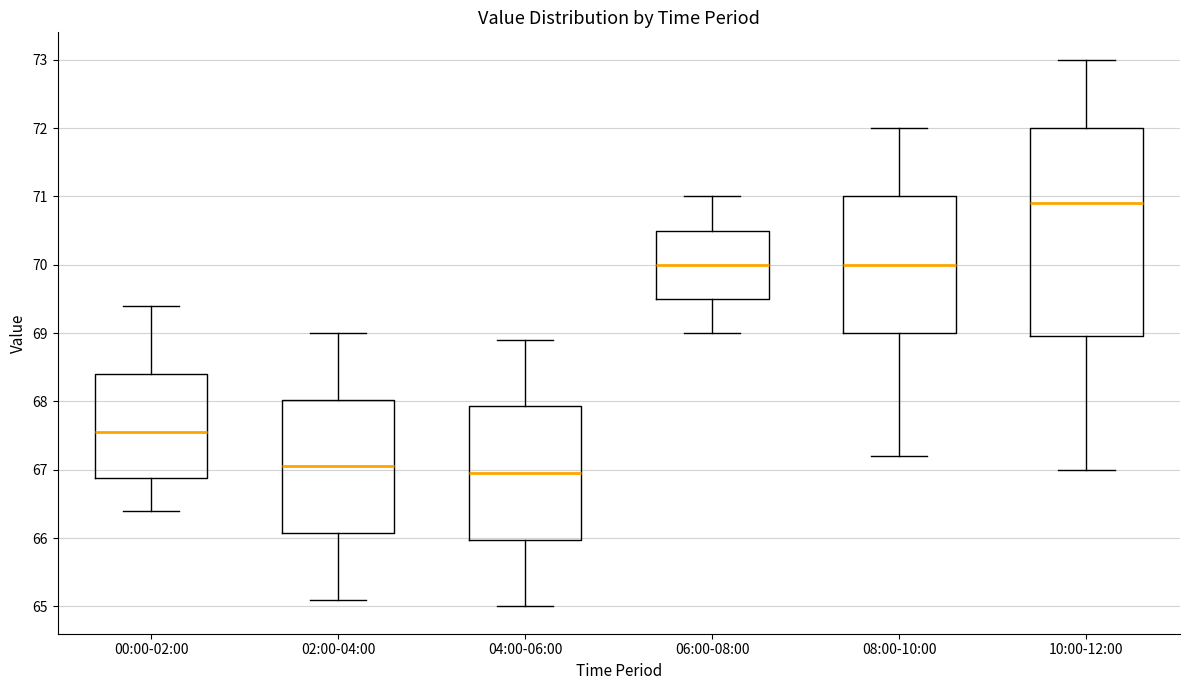

Where does the upper whisker of the box for 08:00-10:00 end on the y-axis? The values are not printed on the chart, so give them approximately, as read against the axis.

72.0